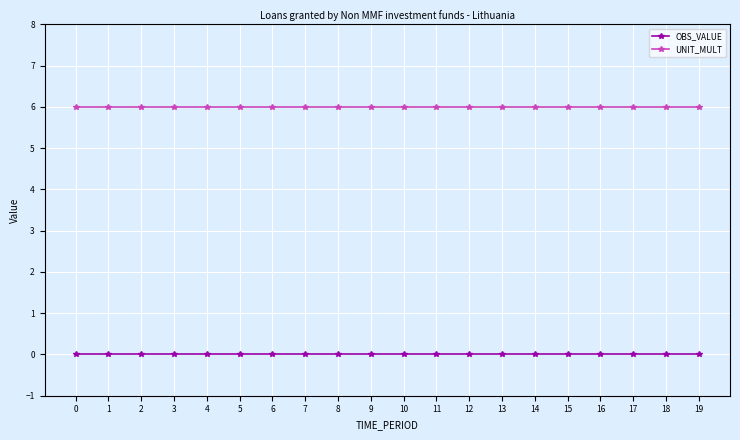

Reading left to right, extract all data points from this chart.

OBS_VALUE: 0	0	0	0	0	0	0	0	0	0	0	0	0	0	0	0	0	0	0	0
UNIT_MULT: 6	6	6	6	6	6	6	6	6	6	6	6	6	6	6	6	6	6	6	6